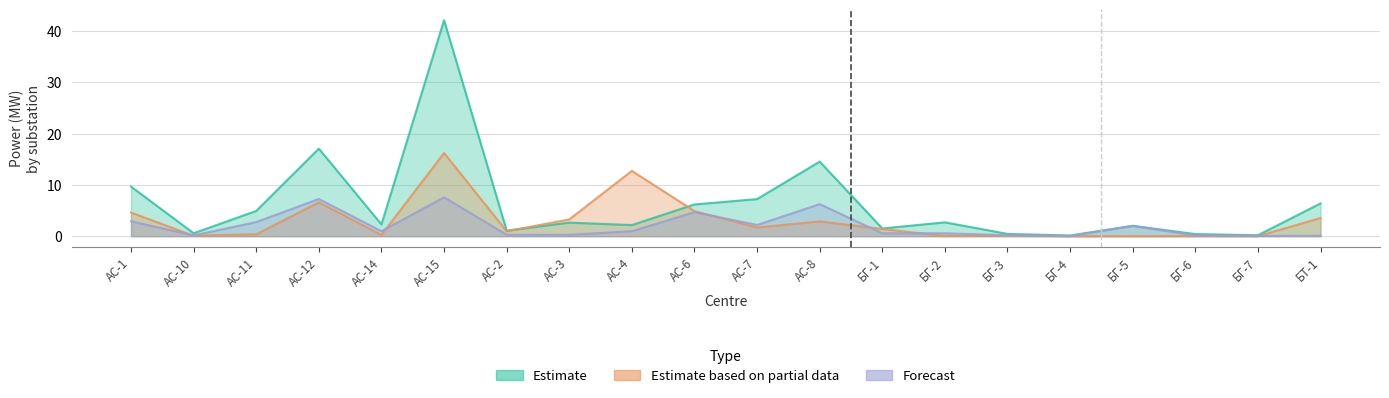

Reading left to right, transcribe all the data shown in this chart.

Estimate: АС-1=9.7	АС-10=0.6	АС-11=4.9	АС-12=17.1	АС-14=2.3	АС-15=42.1	АС-2=1.1	АС-3=2.6	АС-4=2.2	АС-6=6.2	АС-7=7.2	АС-8=14.5	БГ-1=1.5	БГ-2=2.7	БГ-3=0.4	БГ-4=0.1	БГ-5=2.0	БГ-6=0.4	БГ-7=0.2	БТ-1=6.4
Estimate based on partial data: АС-1=4.6	АС-10=0.1	АС-11=0.4	АС-12=6.6	АС-14=0.2	АС-15=16.2	АС-2=1.0	АС-3=3.3	АС-4=12.7	АС-6=4.9	АС-7=1.7	АС-8=2.9	БГ-1=1.4	БГ-2=0.0	БГ-3=0.1	БГ-4=0.0	БГ-5=0.0	БГ-6=0.0	БГ-7=0.0	БТ-1=3.5
Forecast: АС-1=2.9	АС-10=0.1	АС-11=2.7	АС-12=7.3	АС-14=1.0	АС-15=7.6	АС-2=0.3	АС-3=0.3	АС-4=1.0	АС-6=4.7	АС-7=2.2	АС-8=6.2	БГ-1=0.6	БГ-2=0.6	БГ-3=0.2	БГ-4=0.0	БГ-5=2.0	БГ-6=0.1	БГ-7=0.1	БТ-1=0.1